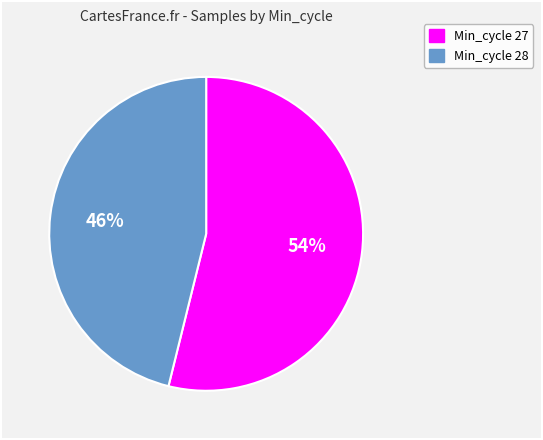

How many slices are in this pie chart?

2